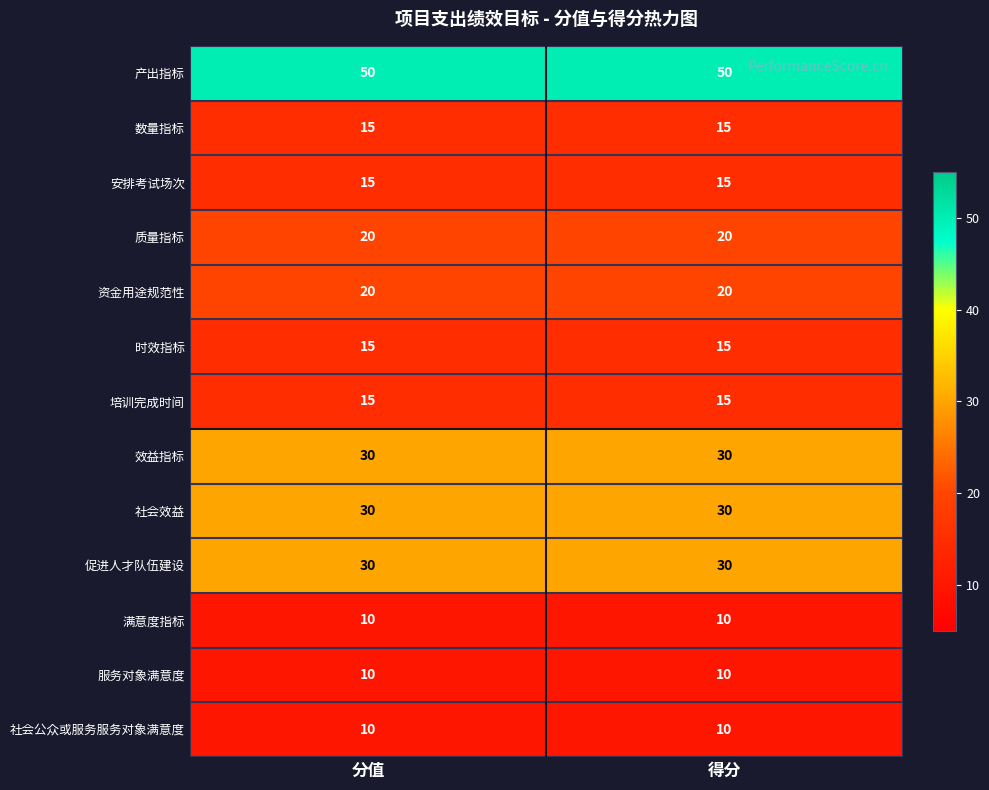

What is the total value across all series at 得分?

270